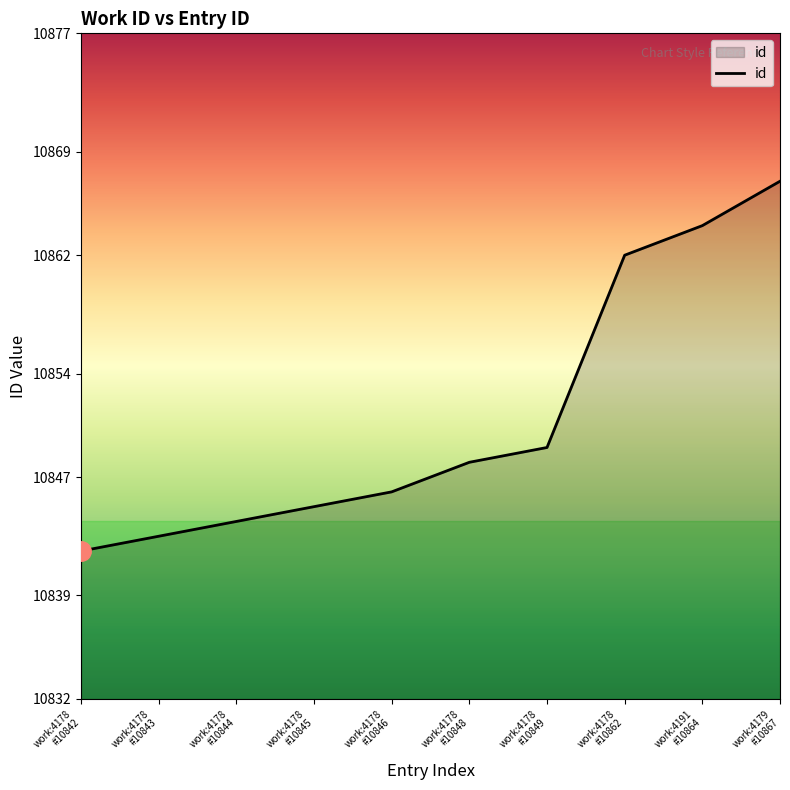

What is the smallest value displayed?

10842